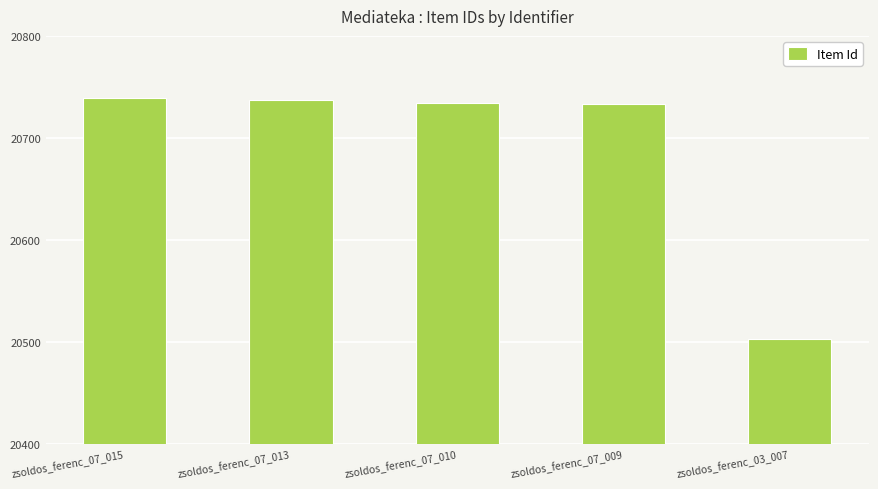

What is the difference between the second highest and minimum values?

234